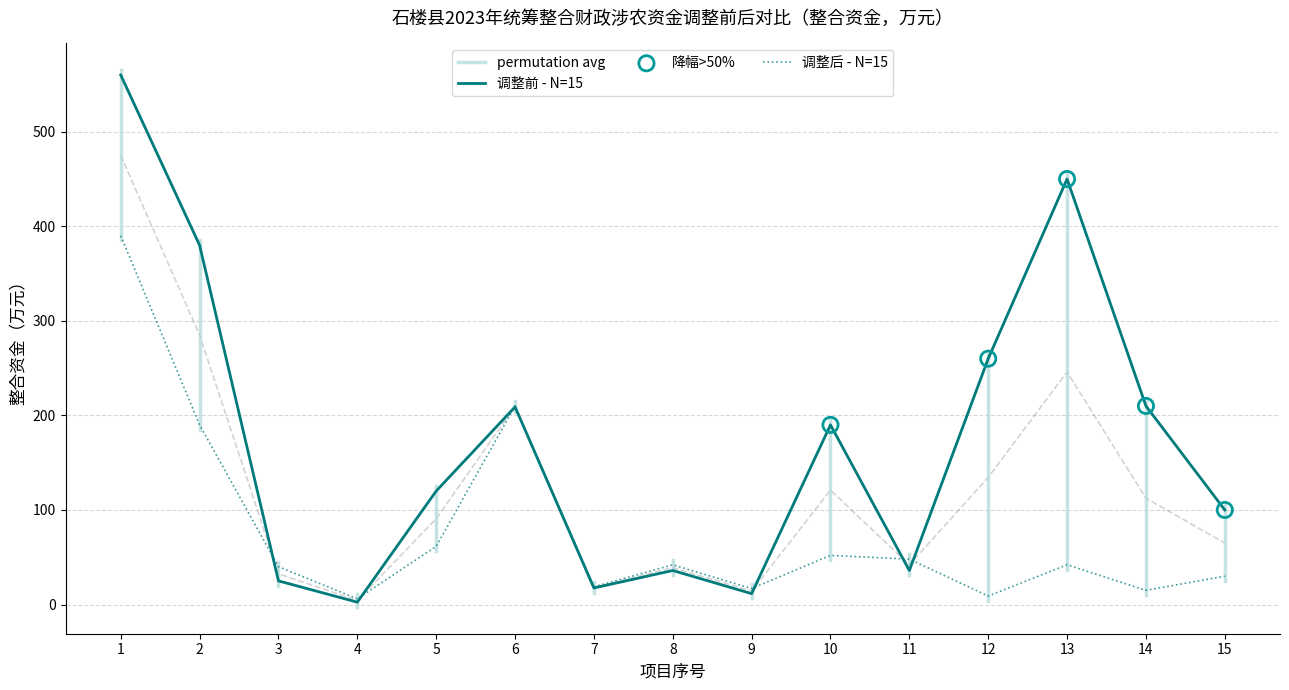

Which series has the largest Y range (max minus min)?

调整前-整合资金(万元)